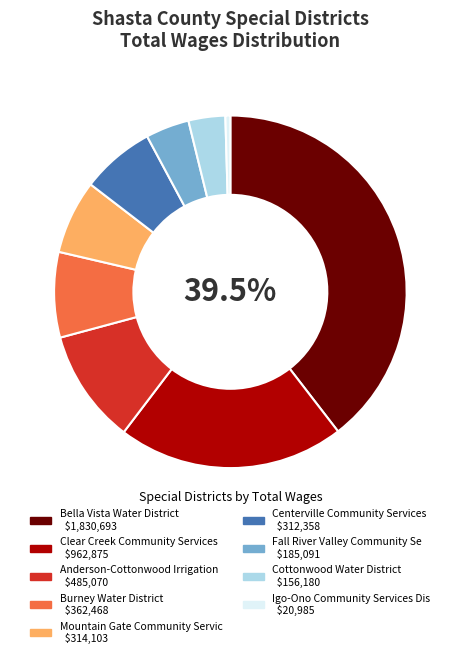

Does any single category account for the majority?

No